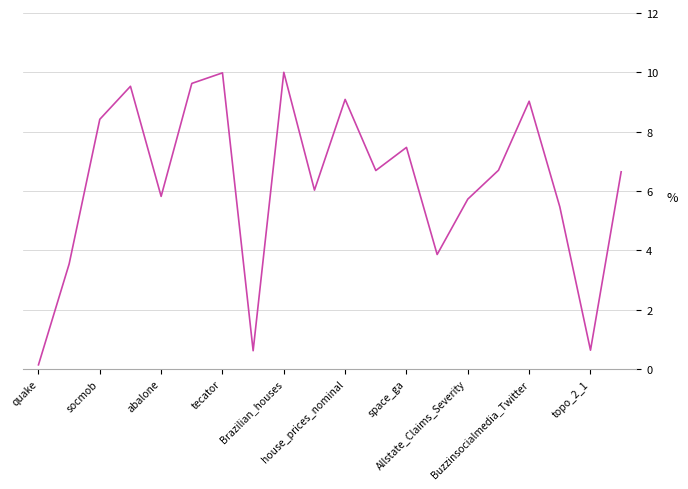

Does the chart display data point markers on the line(s)?

No